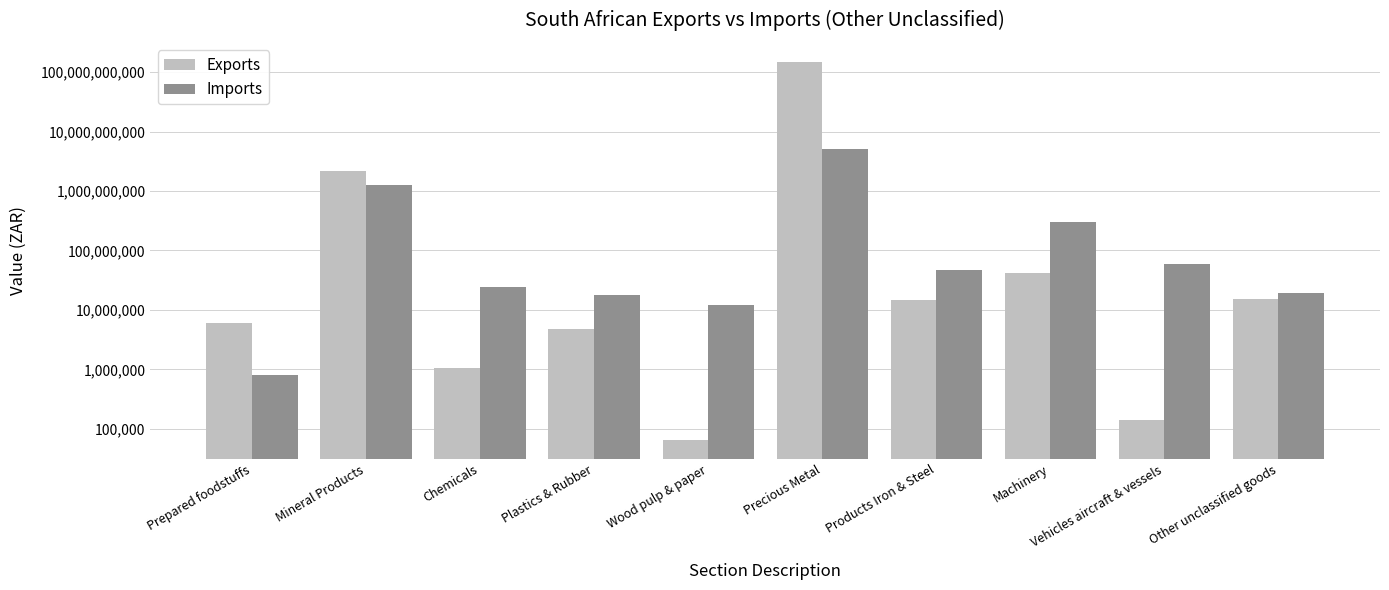

Rank the series by their maximum value, from highest to lowest.

Exports, Imports